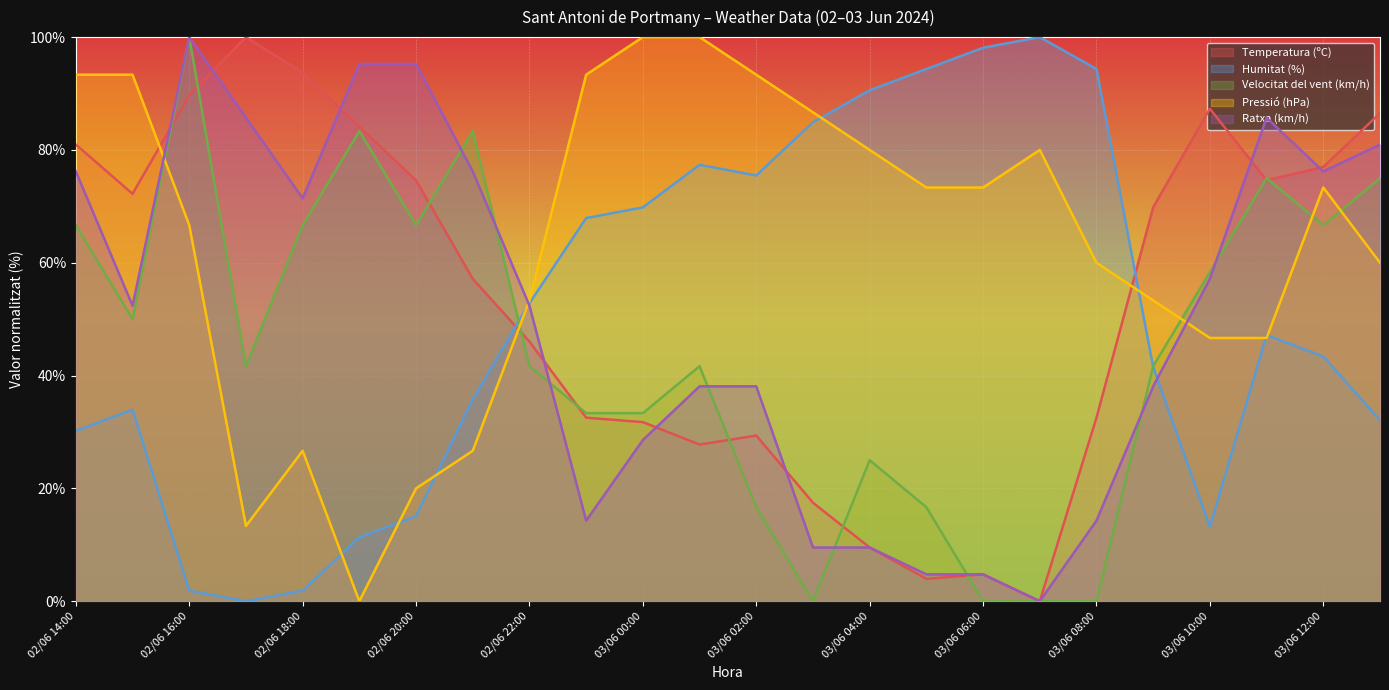

Which label corresponds to the largest value in the chart?

02/06 17:00